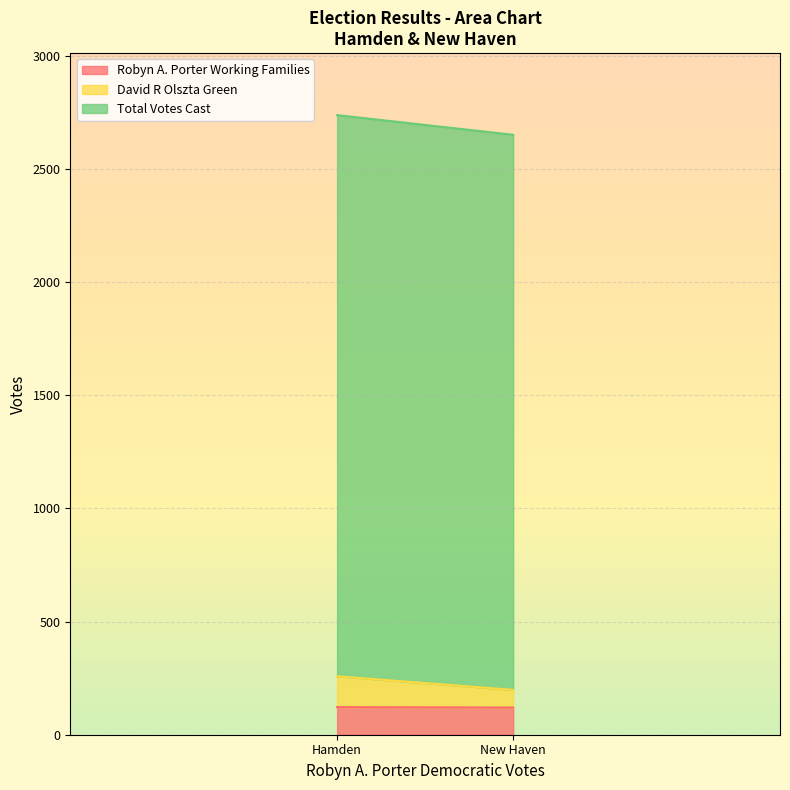

What is the sum of the Robyn A. Porter Working Families values at New Haven and Hamden?

242